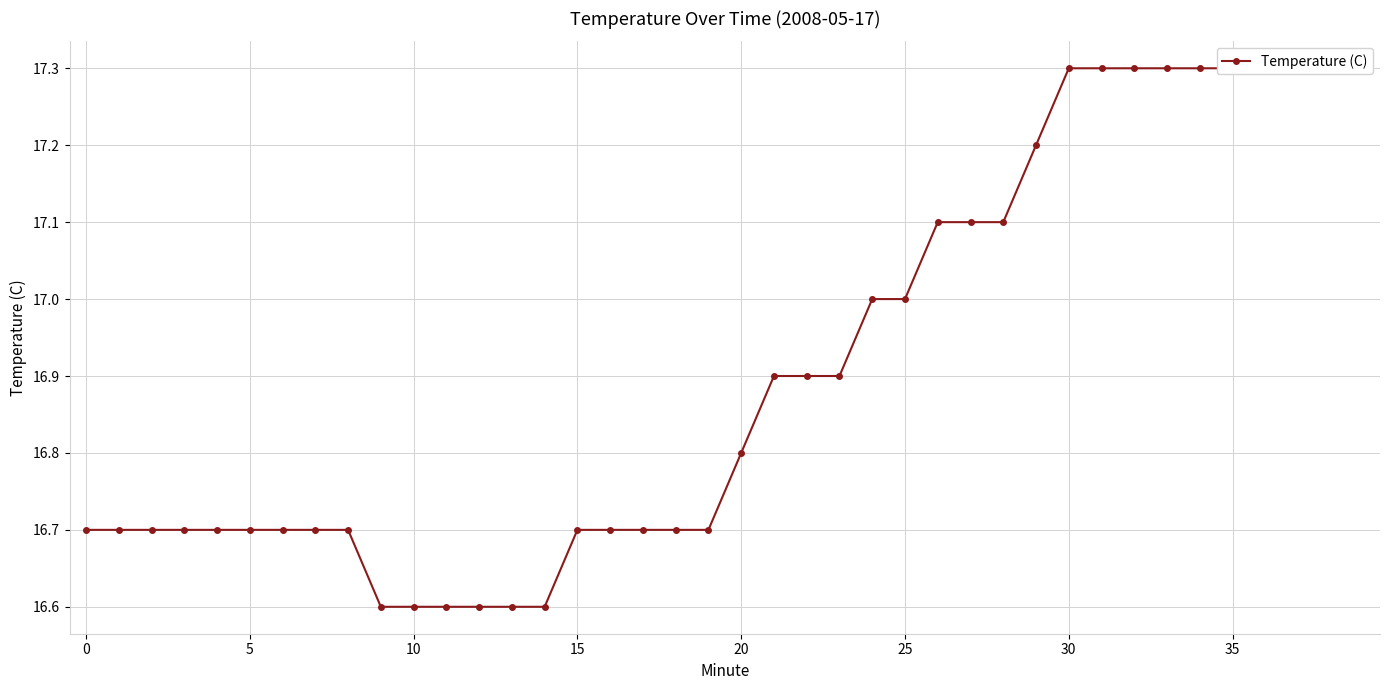

True or false: the data shows 16.7 at 18.

True